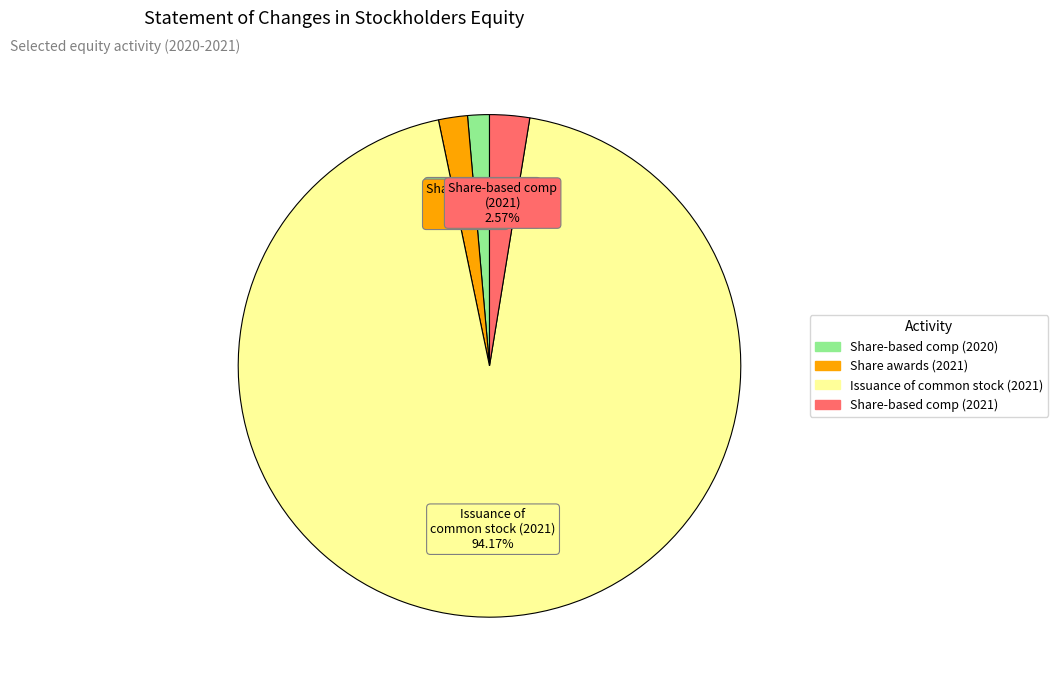

Do Share-based comp (2020) and Share-based comp (2021) together represent more than half of the pie?

No